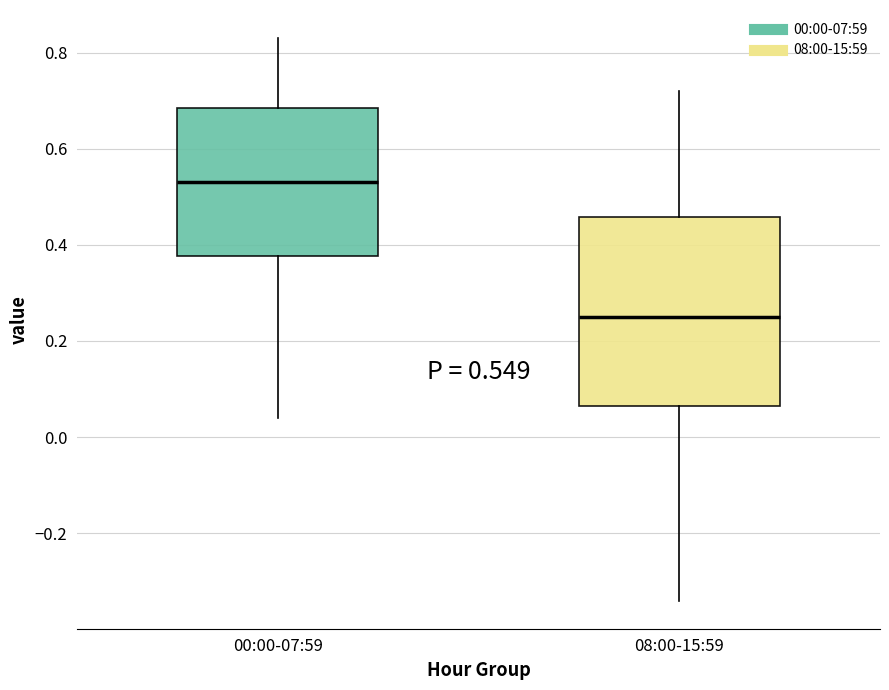

Comparing the boxes themselves (not the whiskers), which one is the tallest?

08:00-15:59